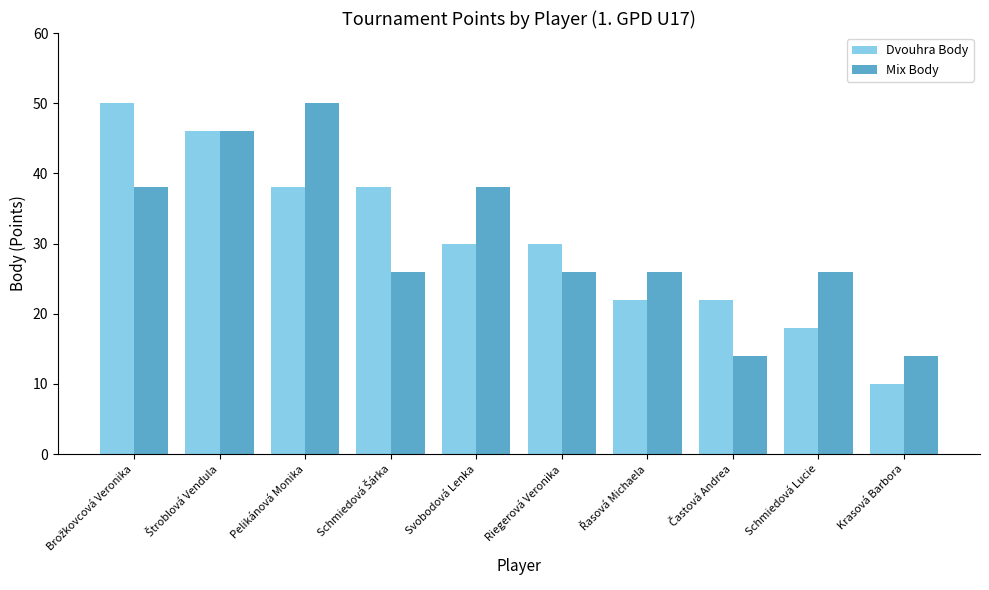

Reading left to right, list all the values displayed in this chart.

Dvouhra Body: 50	46	38	38	30	30	22	22	18	10
Mix Body: 38	46	50	26	38	26	26	14	26	14